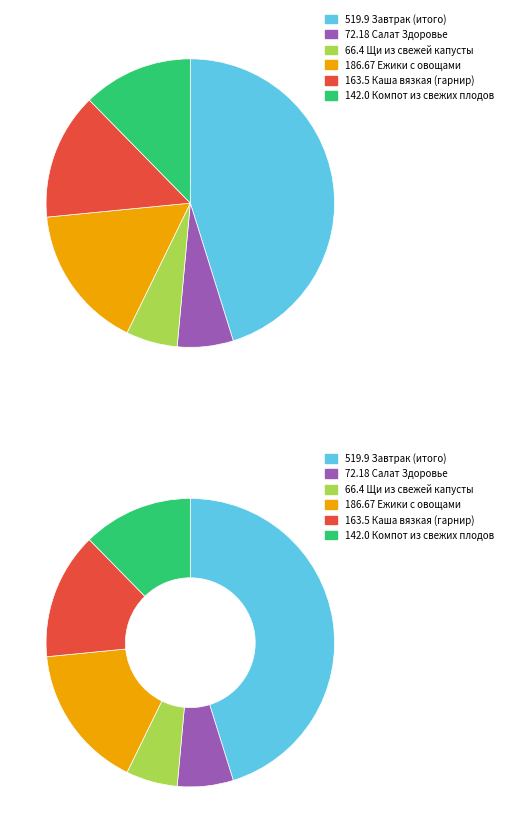

To the nearest percent, what is the combined percentage of Компот из свежих плодов and Каша вязкая (гарнир)?

27%